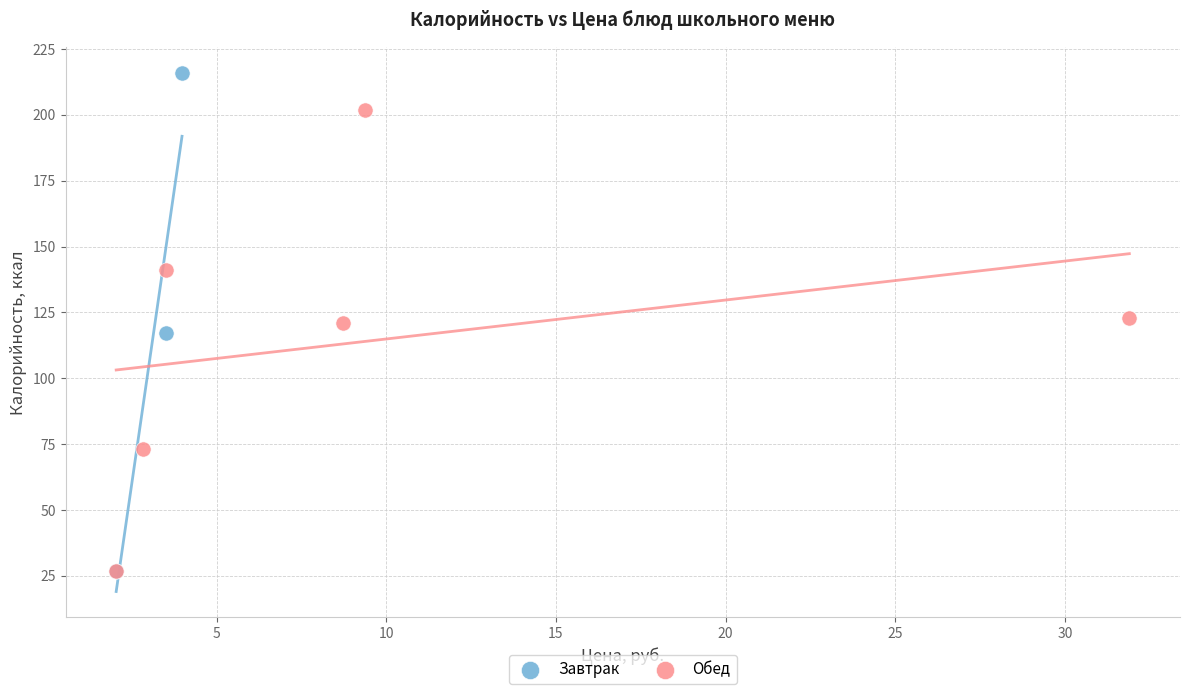

Which series reaches the maximum Y coordinate?

Завтрак